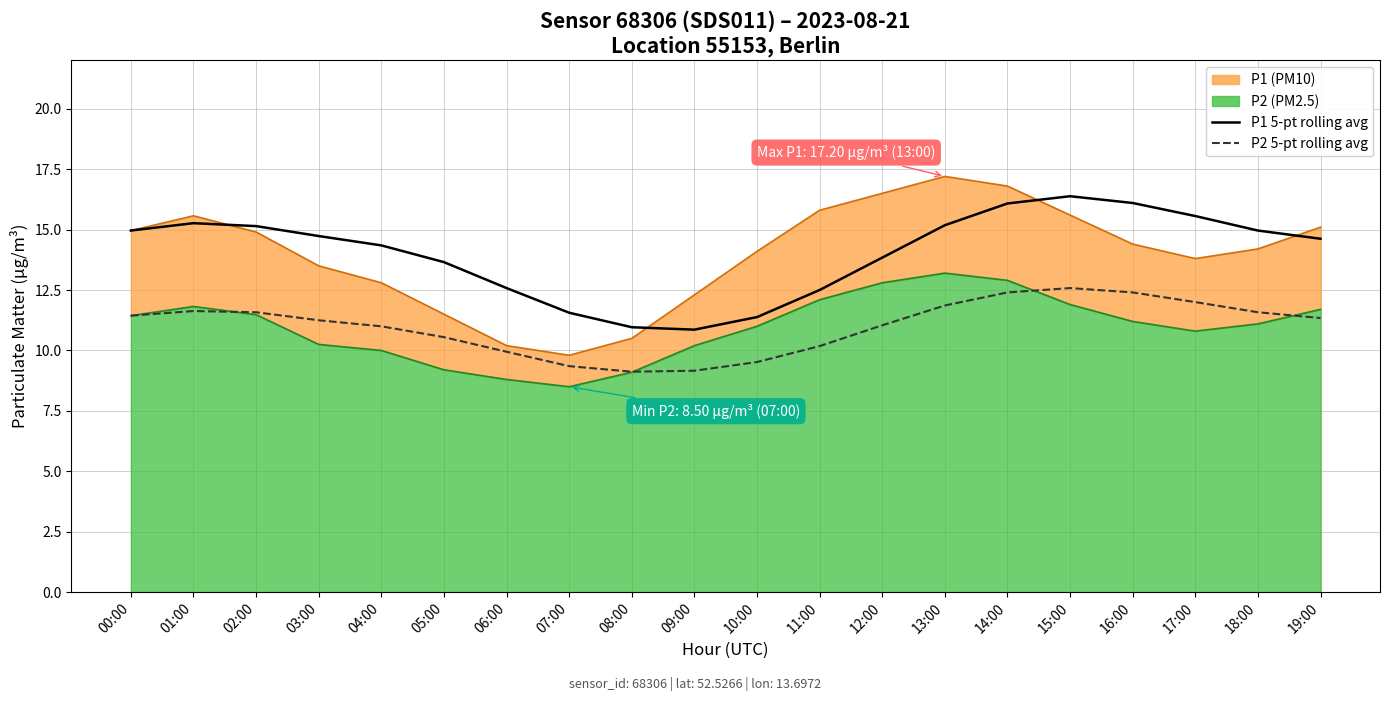

At which category is the sum across all series the highest?

15:00